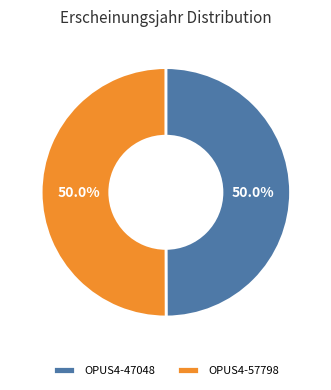

Approximately how many times larger is the value at OPUS4-47048 compared to OPUS4-57798?

1.0